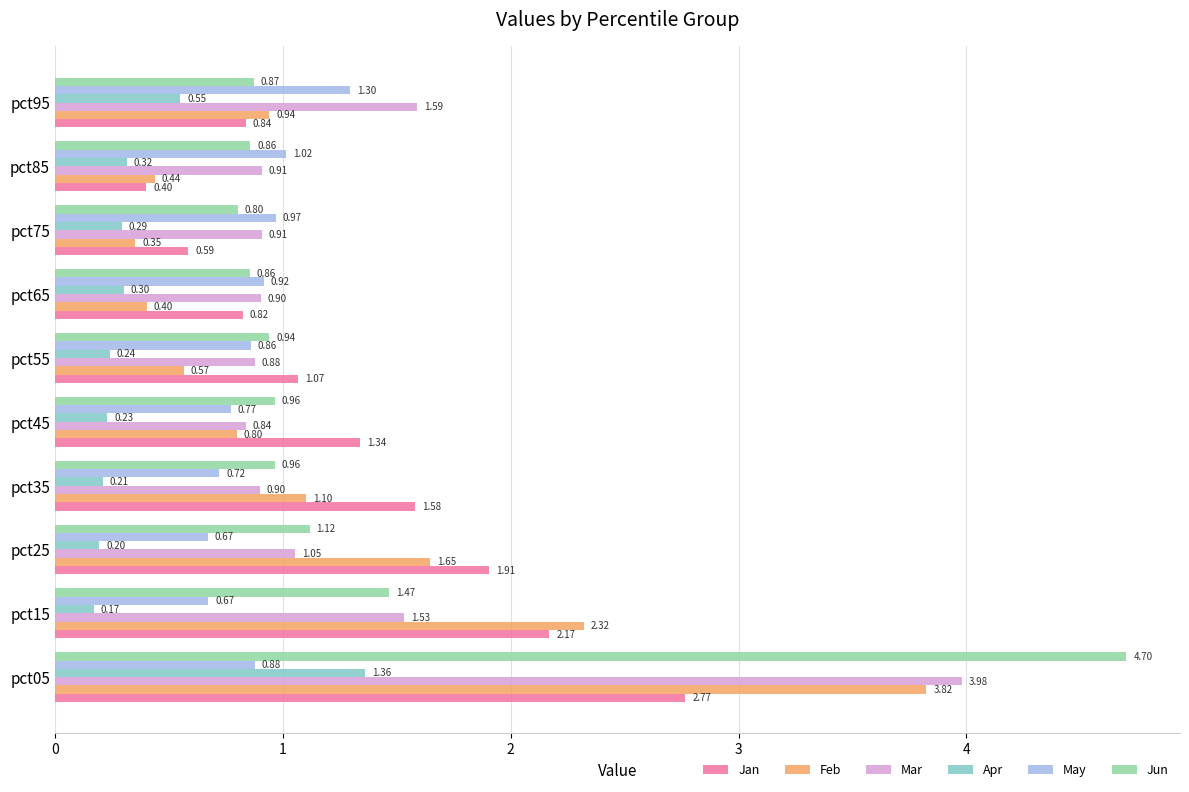

What is the difference between the maximum and minimum values in the Jun series?

3.9